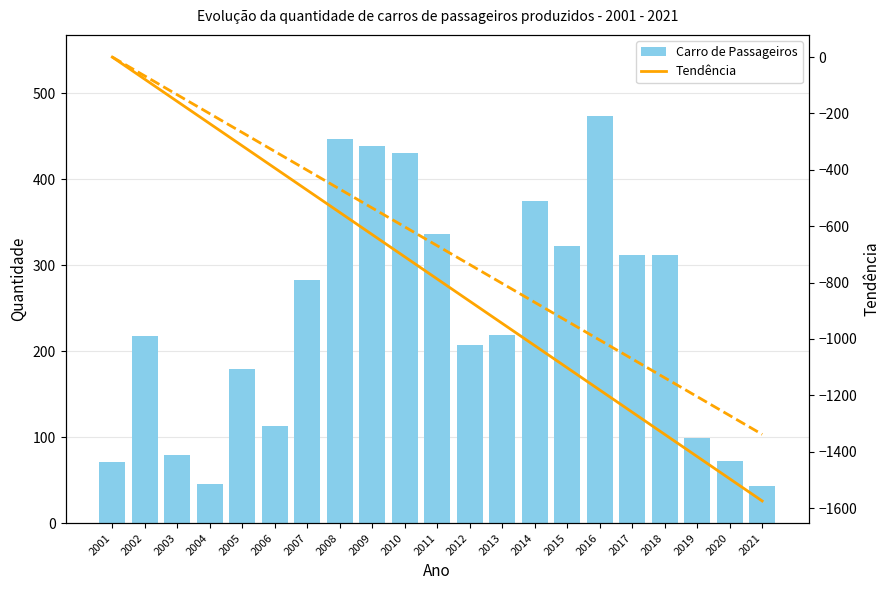

Reading right to left, list all the values displayed in this chart.

Carro de Passageiros: 43.0	72.0	99.0	312.0	312.0	473.0	322.0	374.0	219.0	207.0	336.0	430.0	438.0	447.0	283.0	113.0	179.0	45.0	79.0	217.0	71.0
Tendência: -1575.0	-1496.2	-1417.5	-1338.8	-1260.0	-1181.2	-1102.5	-1023.8	-945.0	-866.2	-787.5	-708.8	-630.0	-551.2	-472.5	-393.8	-315.0	-236.2	-157.5	-78.8	0.0